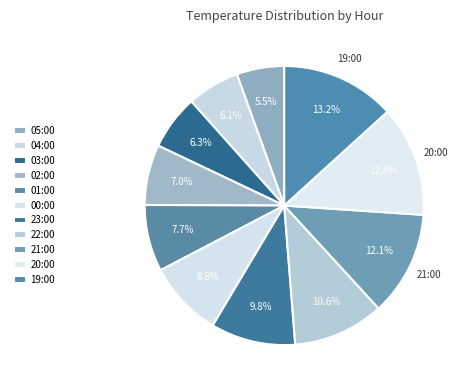

To the nearest percent, what is the difference between the 05:00 and 04:00 slice percentages?

1%